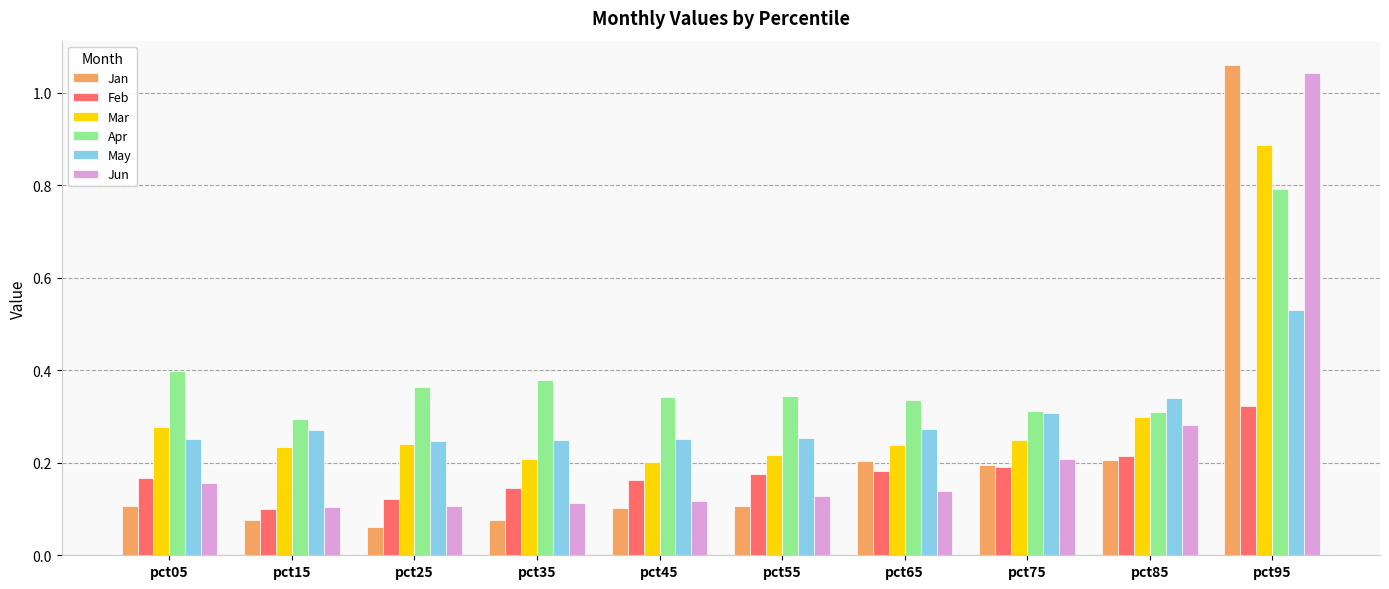

What is the sum of all Jan values?

2.2